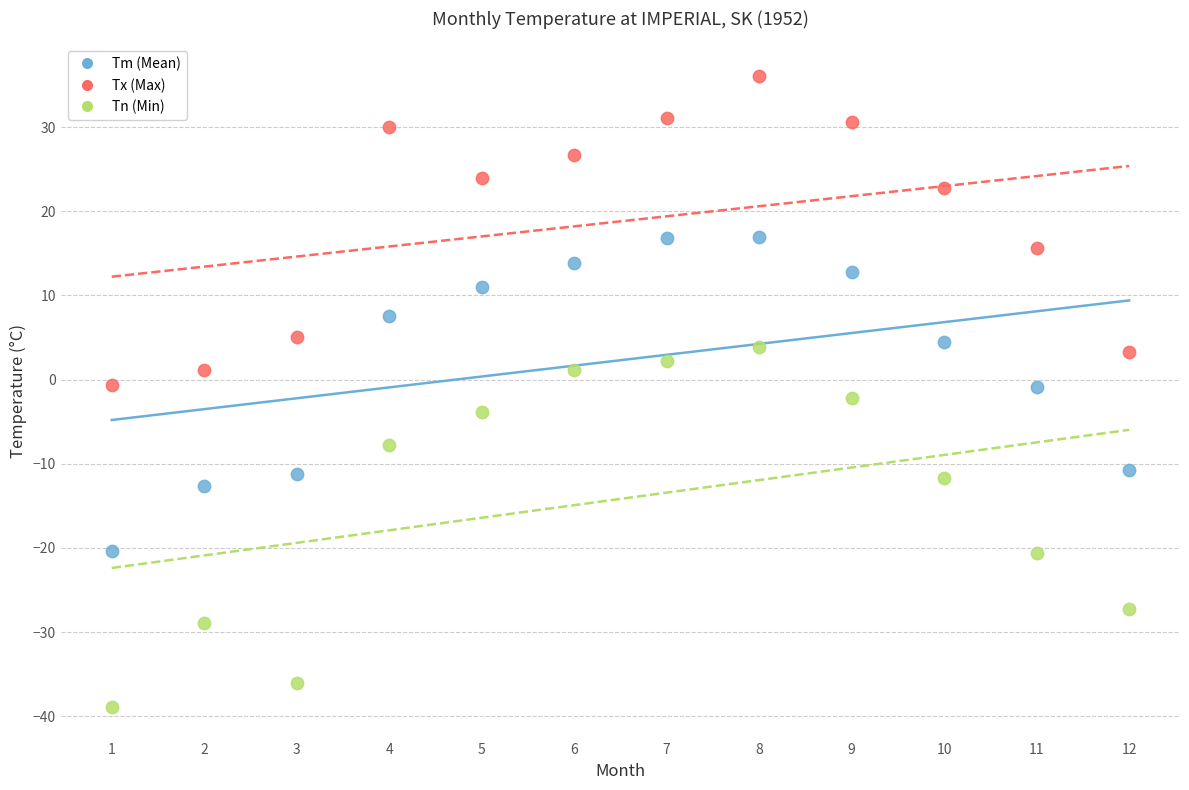

Which series contains the lowest Y value?

Tn (Min)